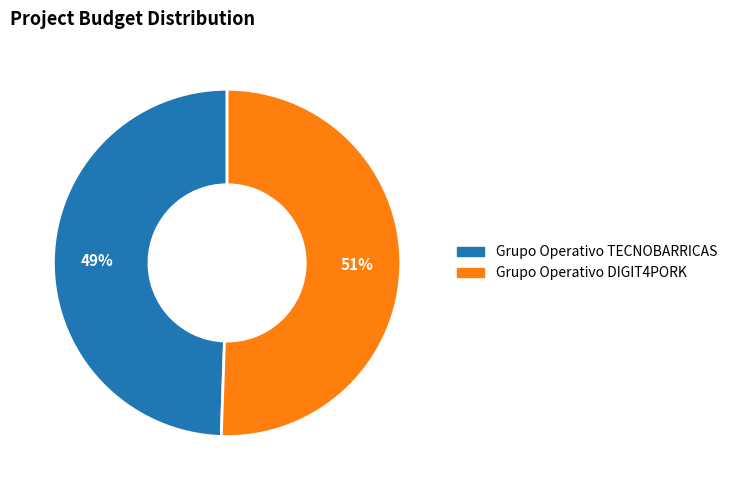

Is Grupo Operativo TECNOBARRICAS the majority of the pie?

No